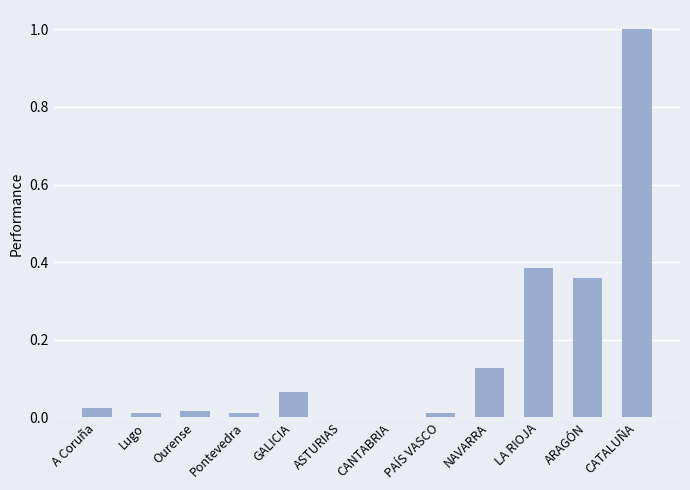

What is the sum of all values?

2.0